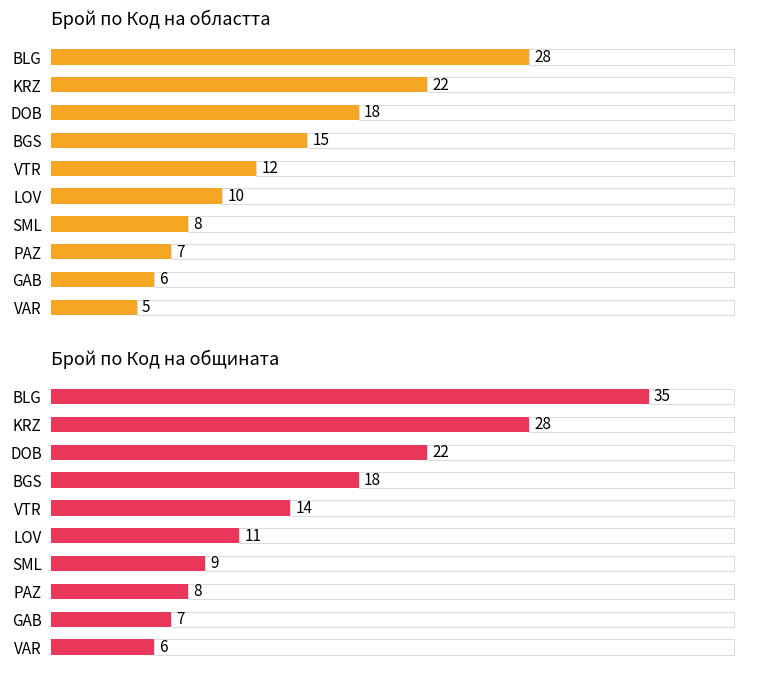

What is the difference between the second highest and second lowest values in the Код на общината (count) series?

21